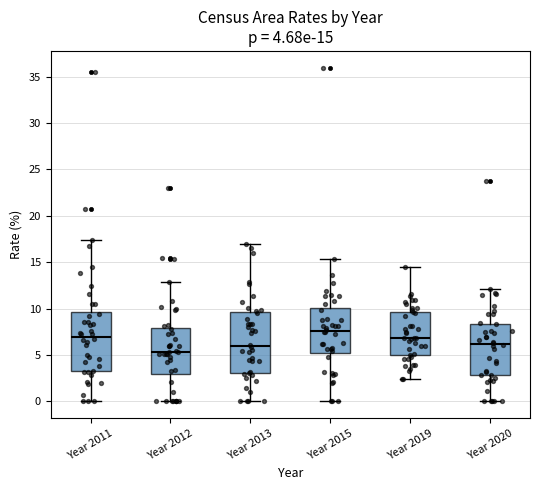

Which box has the highest median line?

Year 2015